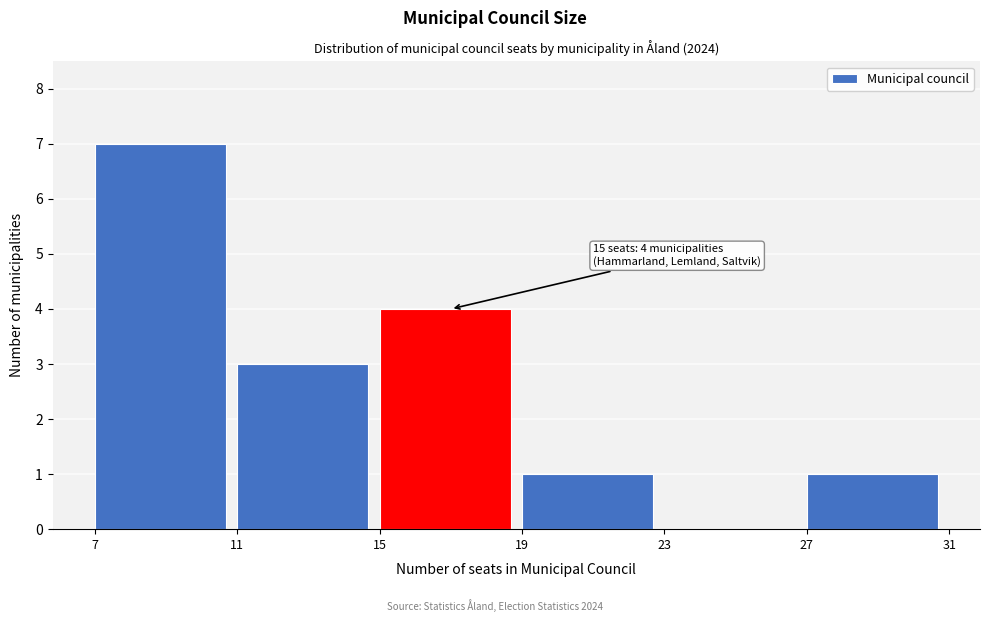

Over which range of the x-axis is the bar tallest?

7 to 11